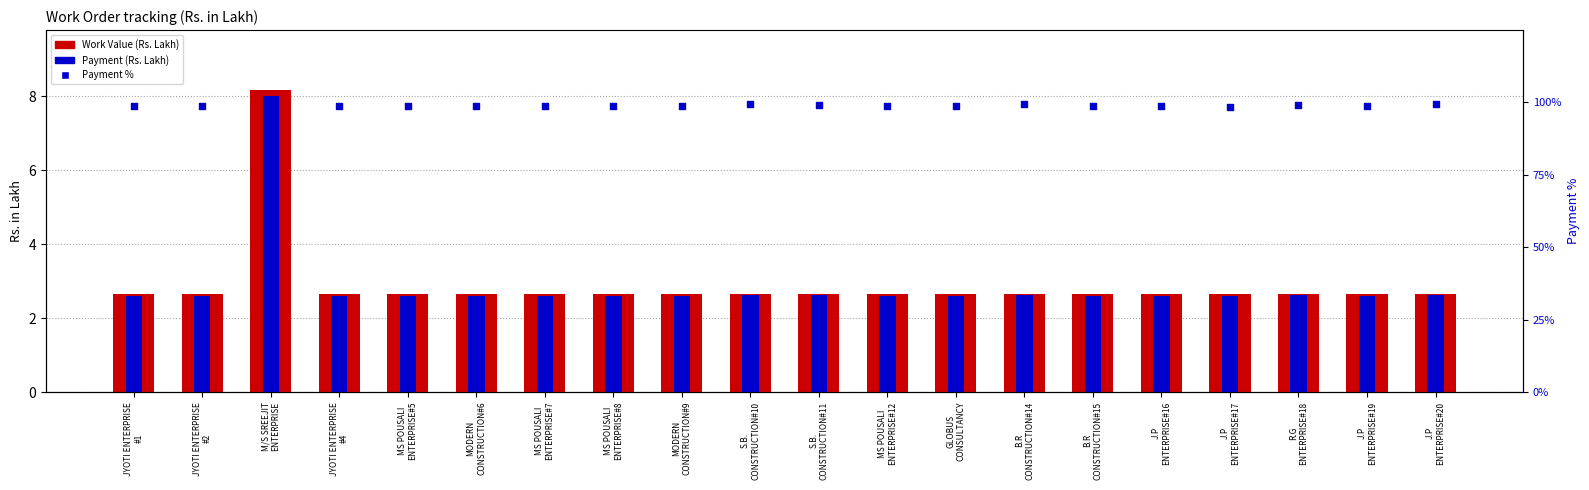

Which series reaches the maximum Y coordinate?

Payment %